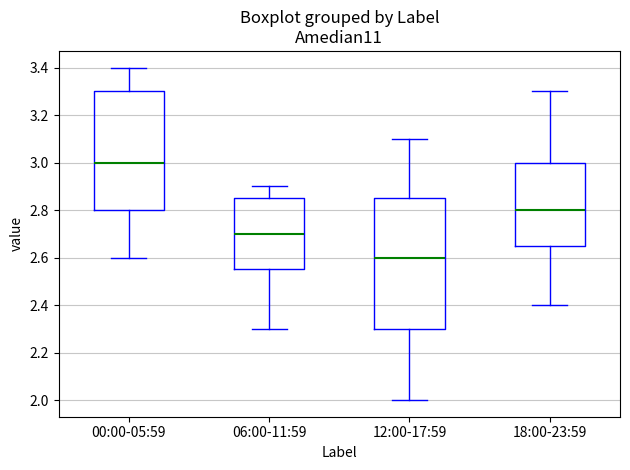

Reading left to right, read every box against the y-axis: the position of its median line, the range the box covers, and the ends of its whiskers. The values are not printed on the chart, so give them approximately, as read against the axis.

00:00-05:59: median 3.00, box 2.80 to 3.30, whiskers 2.60 to 3.40
06:00-11:59: median 2.70, box 2.56 to 2.86, whiskers 2.30 to 2.90
12:00-17:59: median 2.60, box 2.30 to 2.86, whiskers 2.00 to 3.10
18:00-23:59: median 2.80, box 2.66 to 3.00, whiskers 2.40 to 3.30